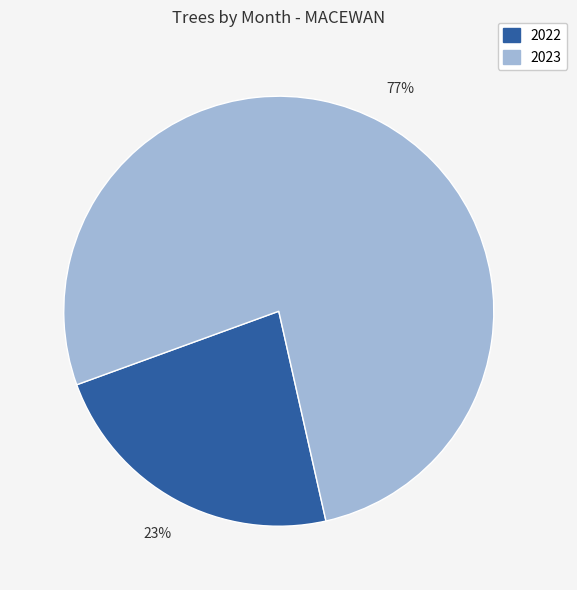

Is there a majority slice in this chart?

Yes